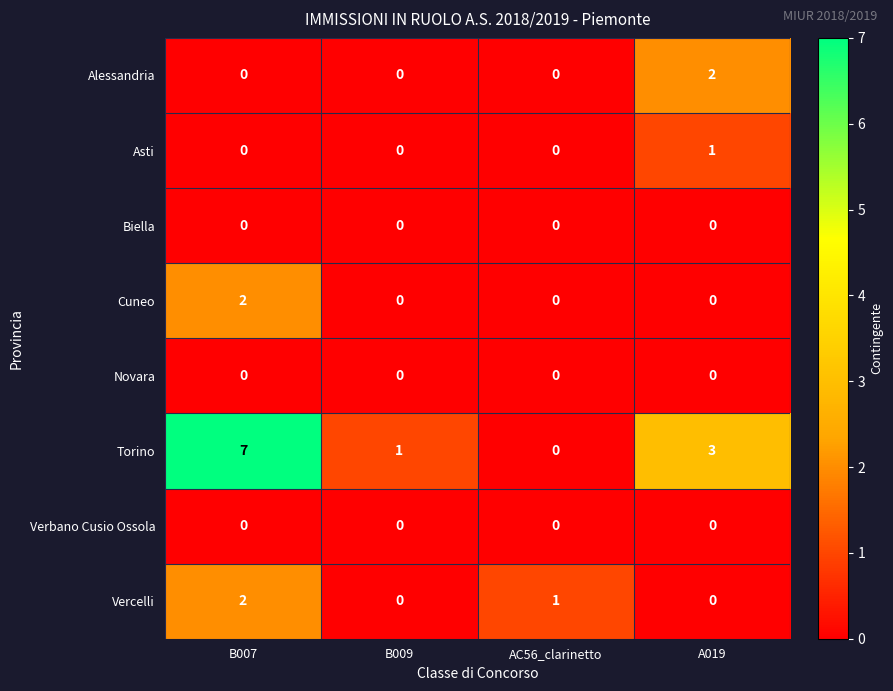

True or false: Vercelli has a value of 3 at B007.

False